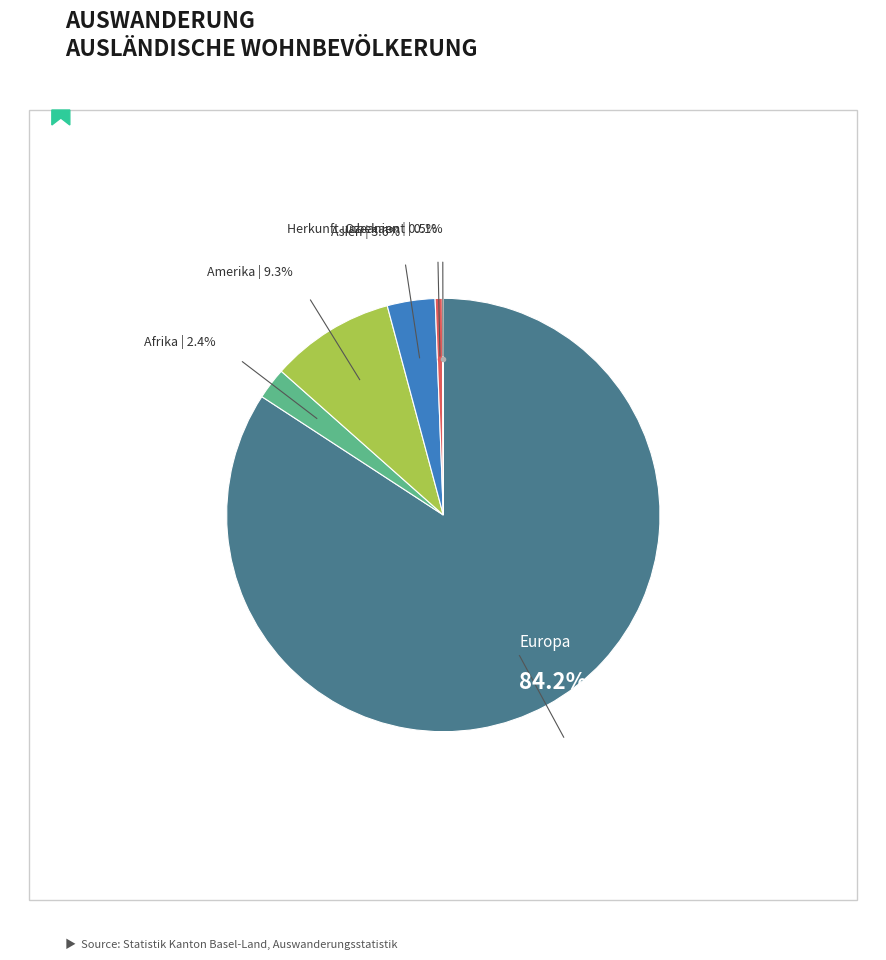

Is there any slice that represents more than half of the pie?

Yes